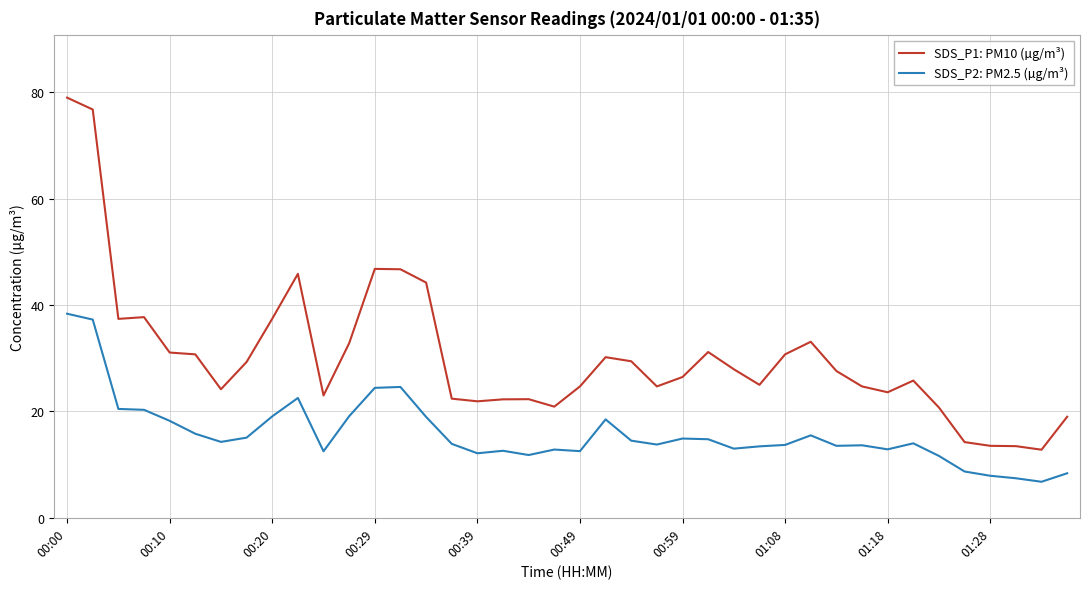

Is this an area chart (filled region under the line)?

No